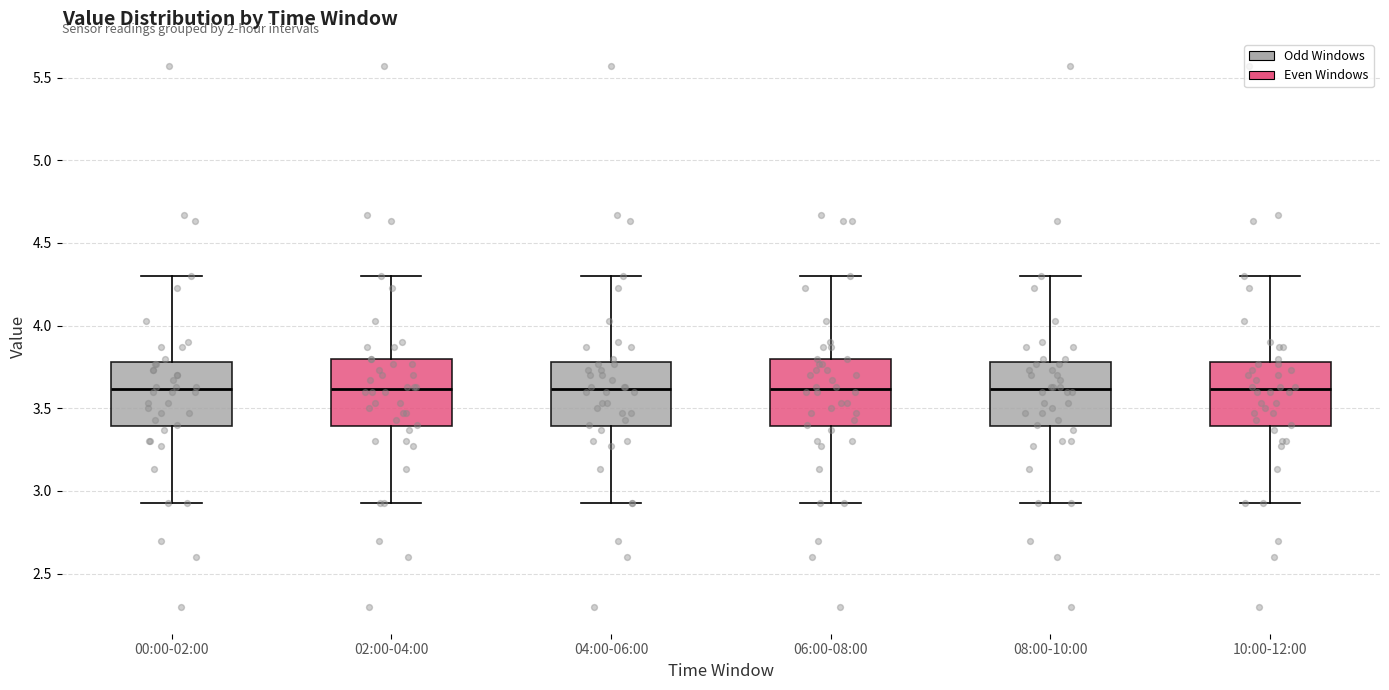

Reading left to right, transcribe this box plot: for each box, give where its median line is, the range the box spans, and where its two whiskers end, as read against the y-axis. The values are not printed on the chart, so give them approximately, as read against the axis.

00:00-02:00: median 3.60, box 3.40 to 3.80, whiskers 2.95 to 4.30
02:00-04:00: median 3.60, box 3.40 to 3.80, whiskers 2.95 to 4.30
04:00-06:00: median 3.60, box 3.40 to 3.80, whiskers 2.95 to 4.30
06:00-08:00: median 3.60, box 3.40 to 3.80, whiskers 2.95 to 4.30
08:00-10:00: median 3.60, box 3.40 to 3.80, whiskers 2.95 to 4.30
10:00-12:00: median 3.60, box 3.40 to 3.80, whiskers 2.95 to 4.30